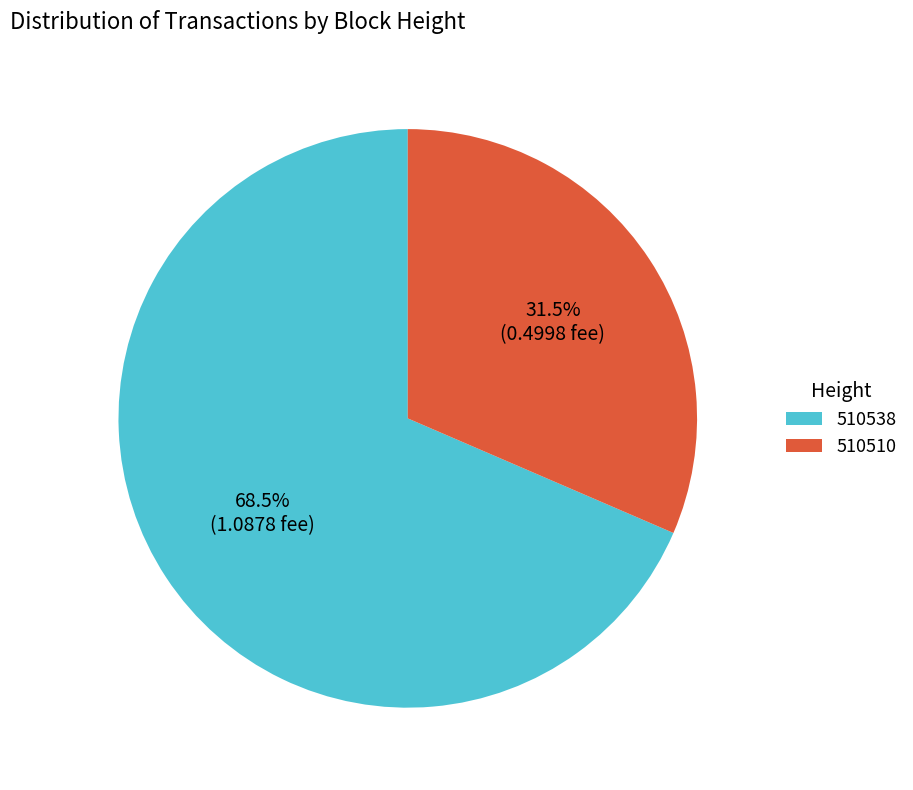

What percentage is NOT represented by 510538?

31.5%